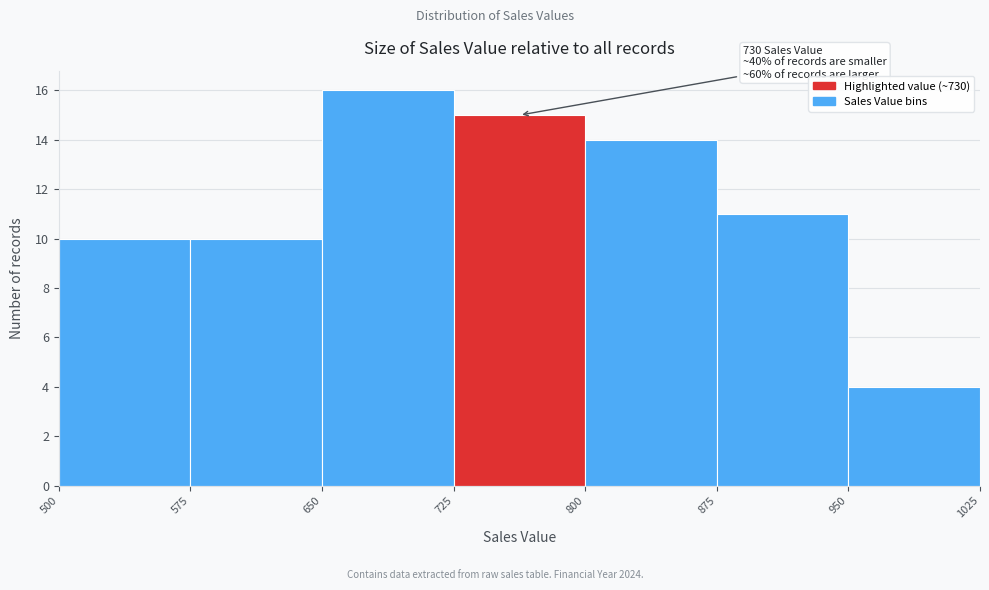

Which range on the x-axis has the tallest bar?

650 to 725